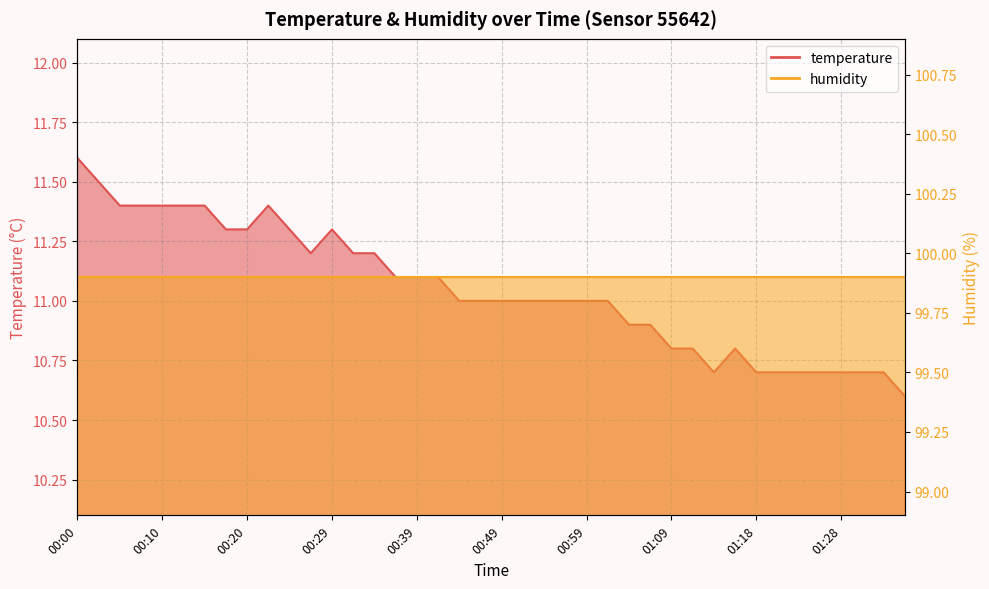

Rank the categories by value from highest to lowest.

00:00, 00:02, 00:05, 00:07, 00:10, 00:12, 00:14, 00:22, 00:17, 00:20, 00:24, 00:29, 00:27, 00:32, 00:34, 00:37, 00:39, 00:42, 00:44, 00:47, 00:49, 00:51, 00:54, 00:56, 00:59, 01:01, 01:04, 01:06, 01:09, 01:11, 01:16, 01:14, 01:18, 01:21, 01:23, 01:26, 01:28, 01:31, 01:33, 01:36